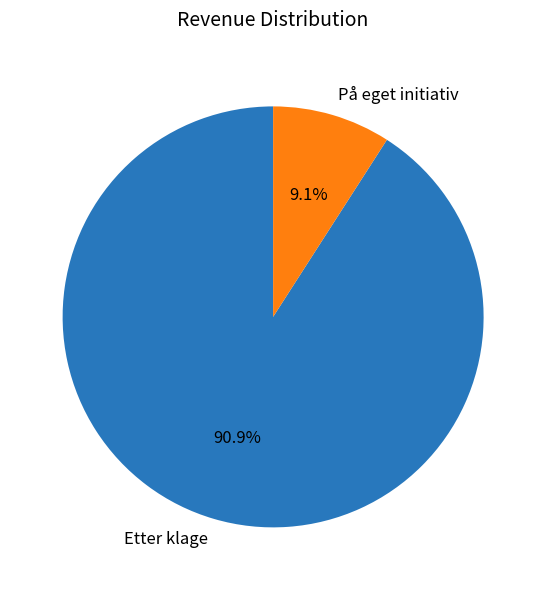

True or false: Etter klage accounts for 91% of the total.

True